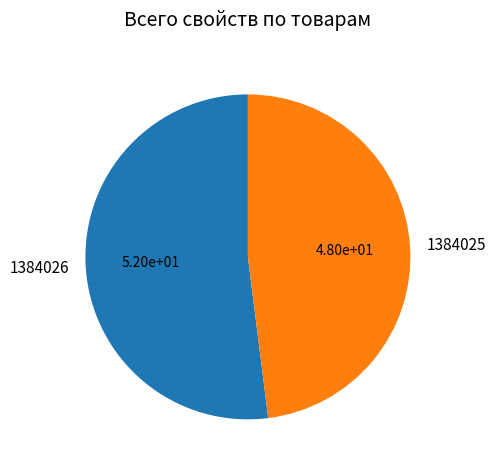

Do 1384025 and 1384026 together represent more than half of the pie?

Yes